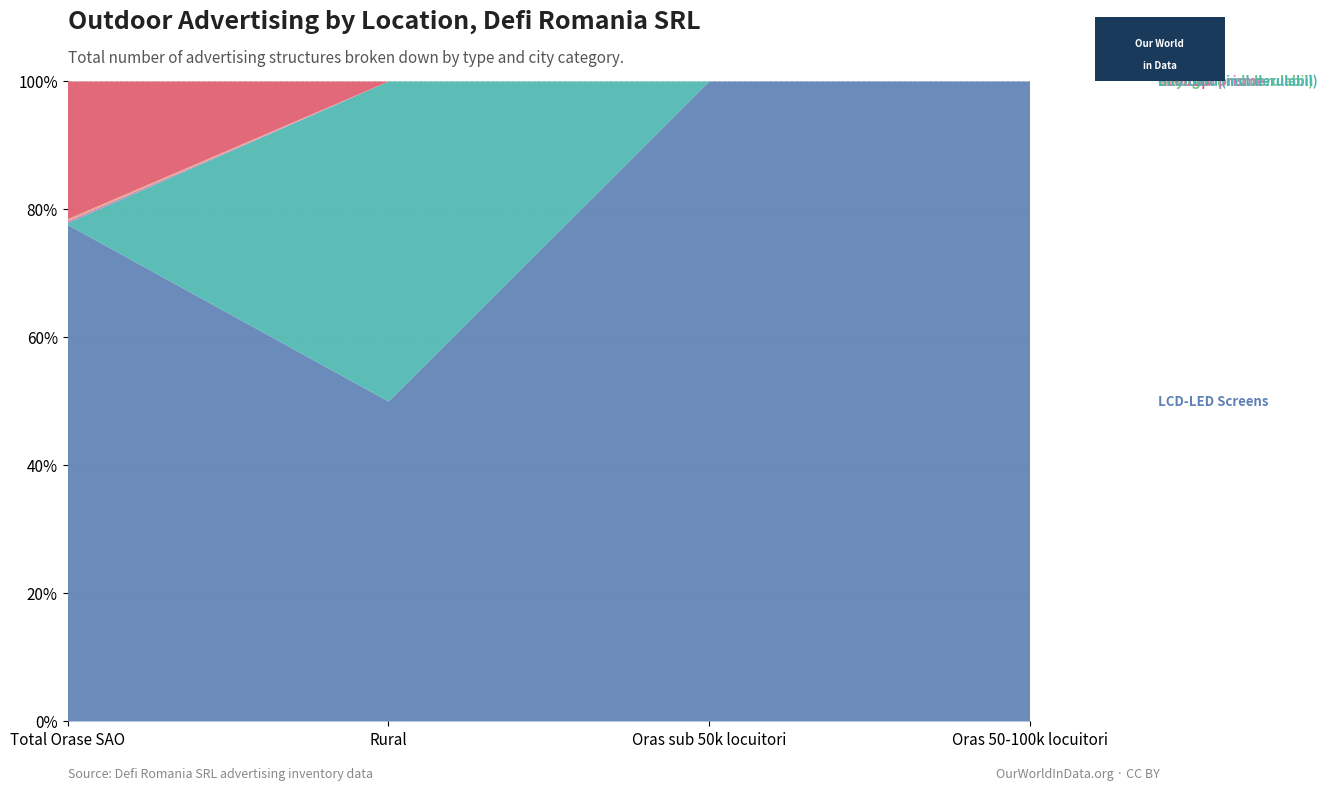

Reading right to left, transcribe all the data shown in this chart.

LCD-LED Screens: Oras 50-100k locuitori=4	Oras sub 50k locuitori=3	Rural=1	Total Orase SAO=249
Billboard (incl.derulabil): Oras 50-100k locuitori=0	Oras sub 50k locuitori=0	Rural=1	Total Orase SAO=1
Cuburi si prisme: Oras 50-100k locuitori=0	Oras sub 50k locuitori=0	Rural=0	Total Orase SAO=1
Mesh: Oras 50-100k locuitori=0	Oras sub 50k locuitori=0	Rural=0	Total Orase SAO=1
Rooftop: Oras 50-100k locuitori=0	Oras sub 50k locuitori=0	Rural=0	Total Orase SAO=69
Citylight (incl.derulabil): Oras 50-100k locuitori=0	Oras sub 50k locuitori=0	Rural=0	Total Orase SAO=0